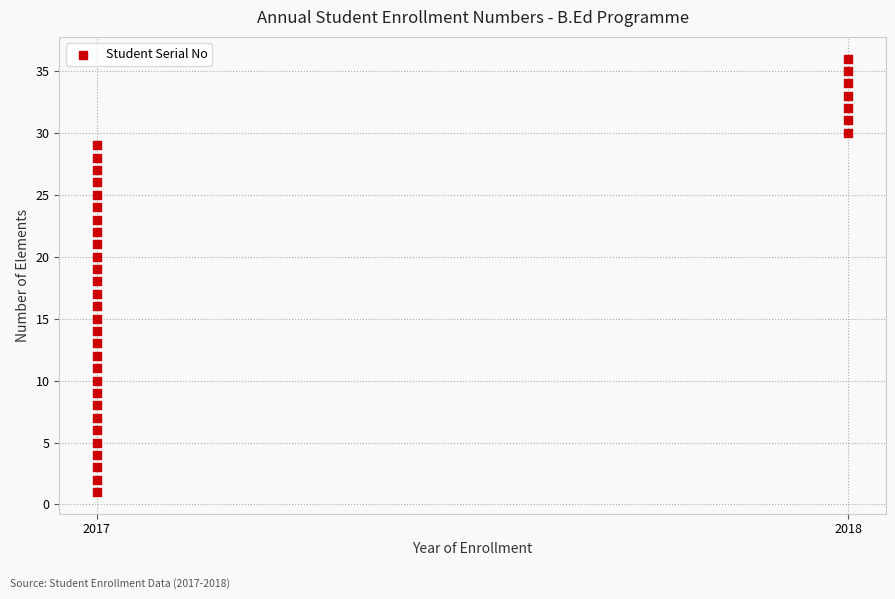

What is the range of Y values (max minus min)?

35